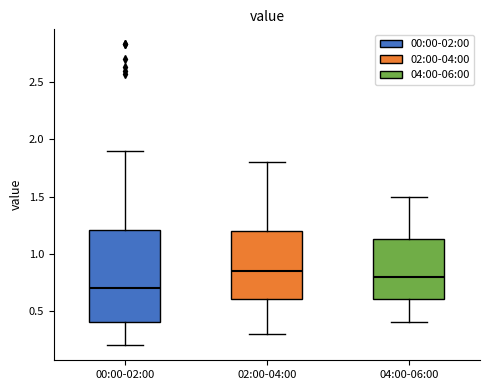

Reading left to right, read every box against the y-axis: the position of its median line, the range the box covers, and the ends of its whiskers. The values are not printed on the chart, so give them approximately, as read against the axis.

00:00-02:00: median 0.70, box 0.40 to 1.20, whiskers 0.20 to 1.90
02:00-04:00: median 0.85, box 0.60 to 1.20, whiskers 0.30 to 1.80
04:00-06:00: median 0.80, box 0.60 to 1.15, whiskers 0.40 to 1.50